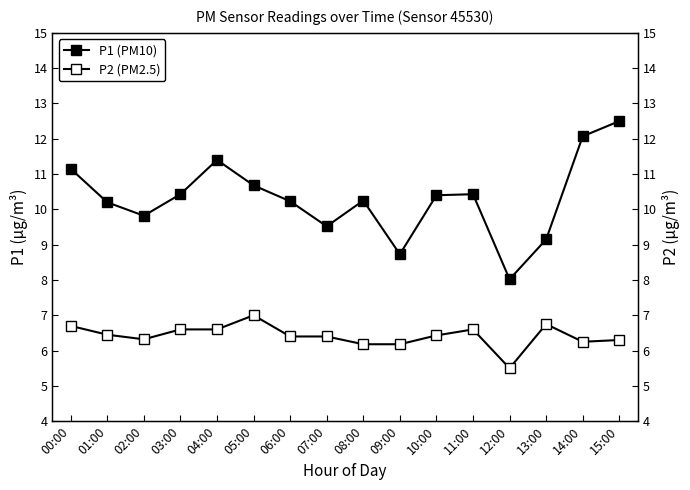

How many values in the P1 (PM10) series exceed 10?

11